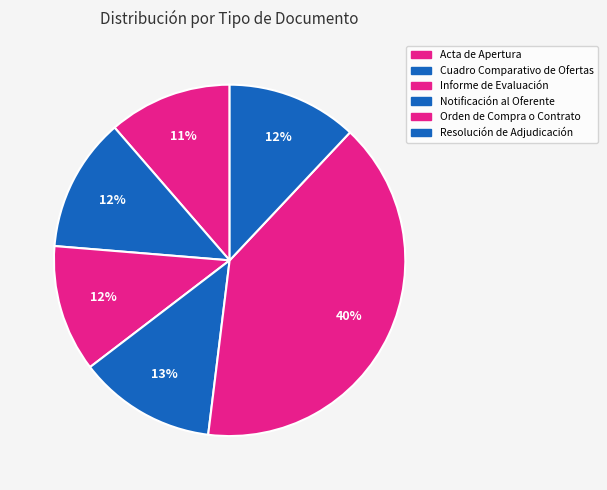

To the nearest percent, what is the average slice percentage?

17%